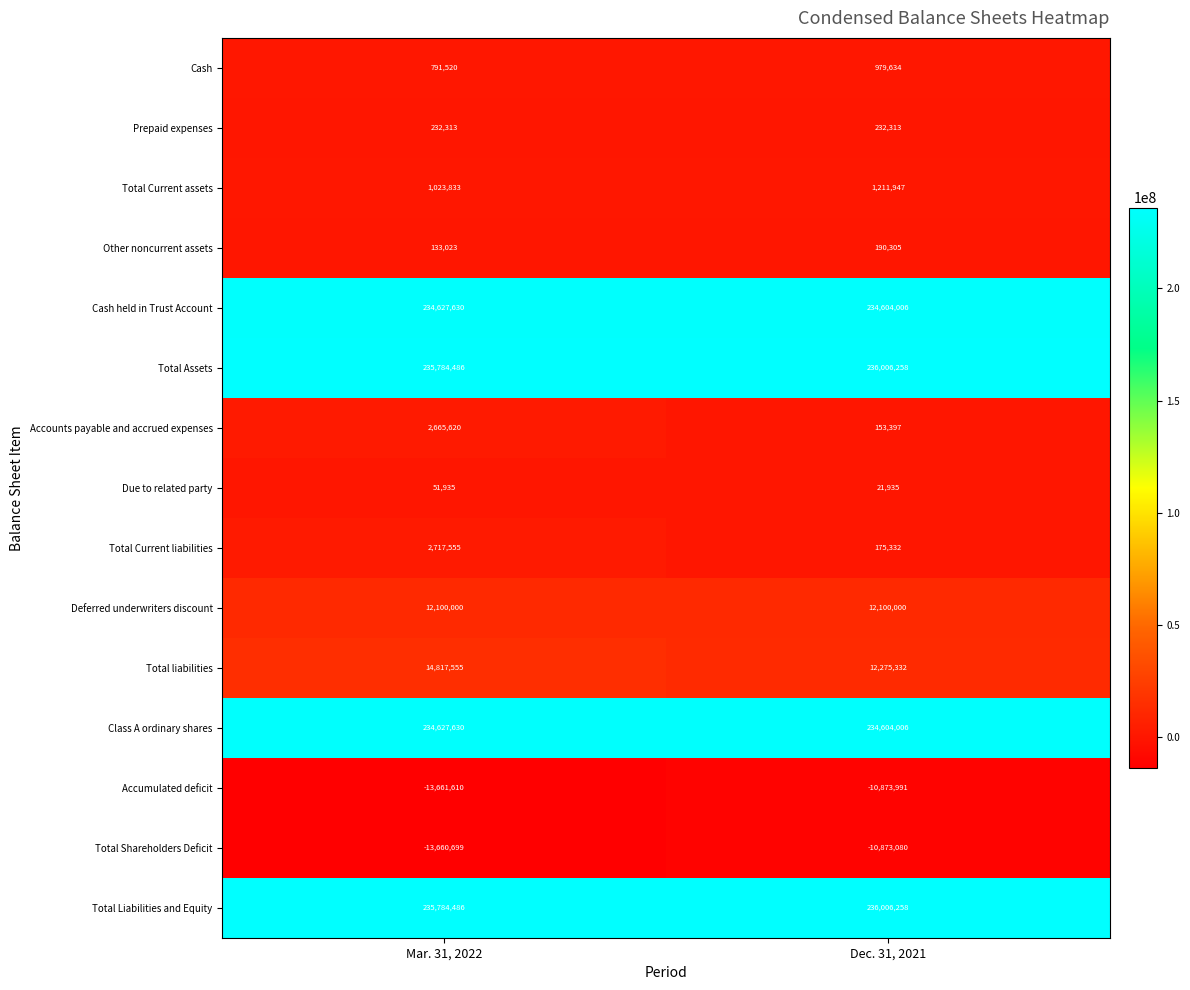

What is the highest value of the Total liabilities series?

14817555